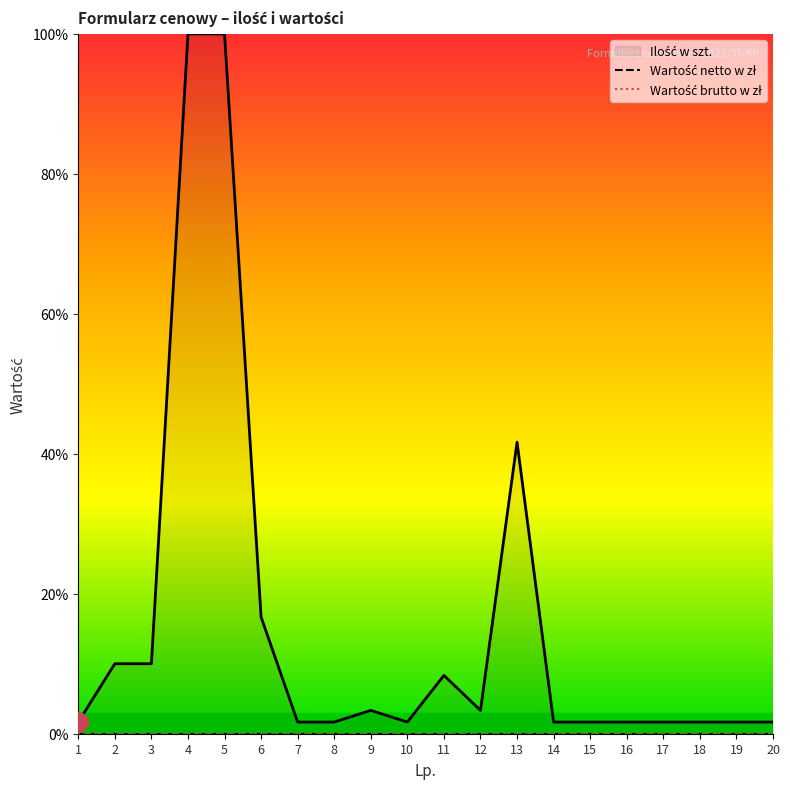

What is the approximate value of Ilość w szt. at 13?

25